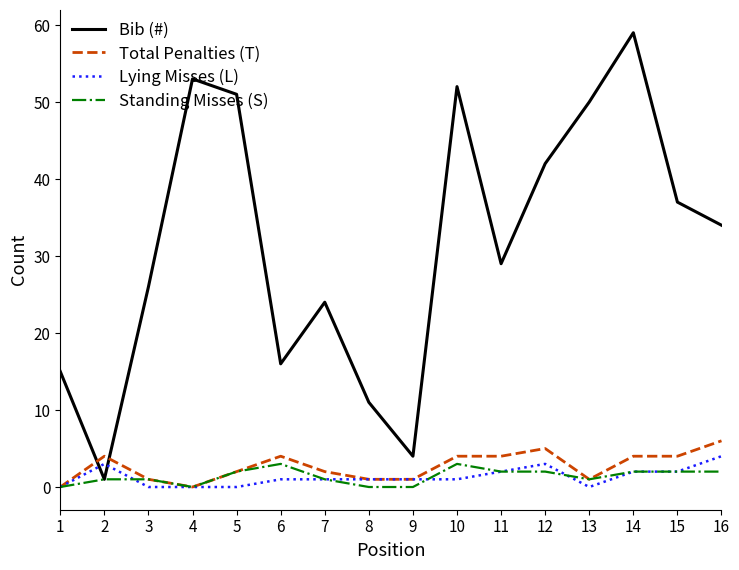

Where is the first local maximum for Lying Misses (L)?

2